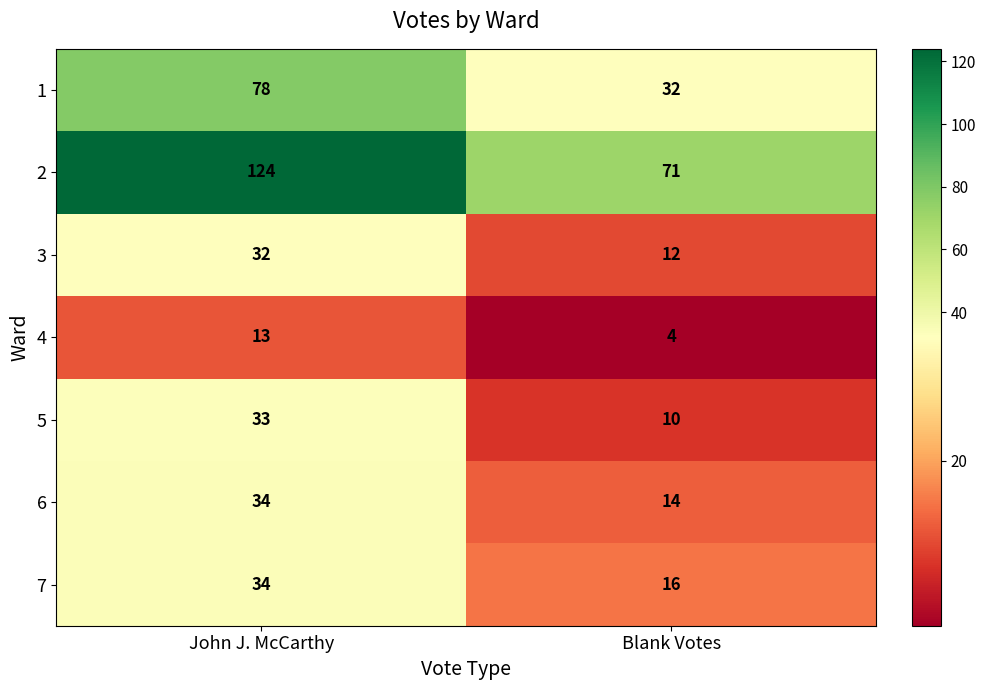

The 3 series shows 12 at Blank Votes. True or false?

True